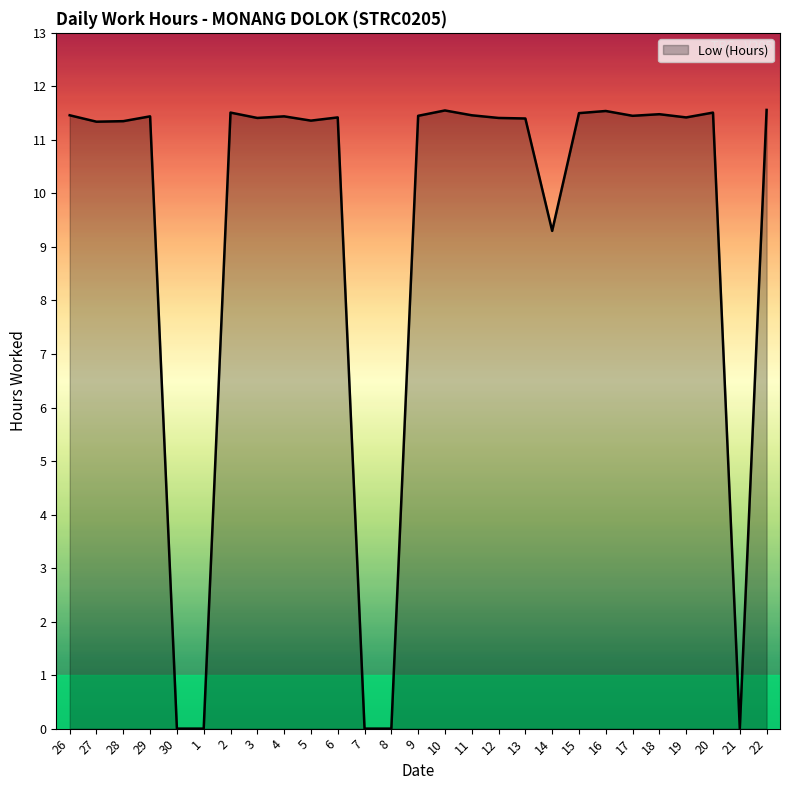

What is the greatest value displayed?

11.6